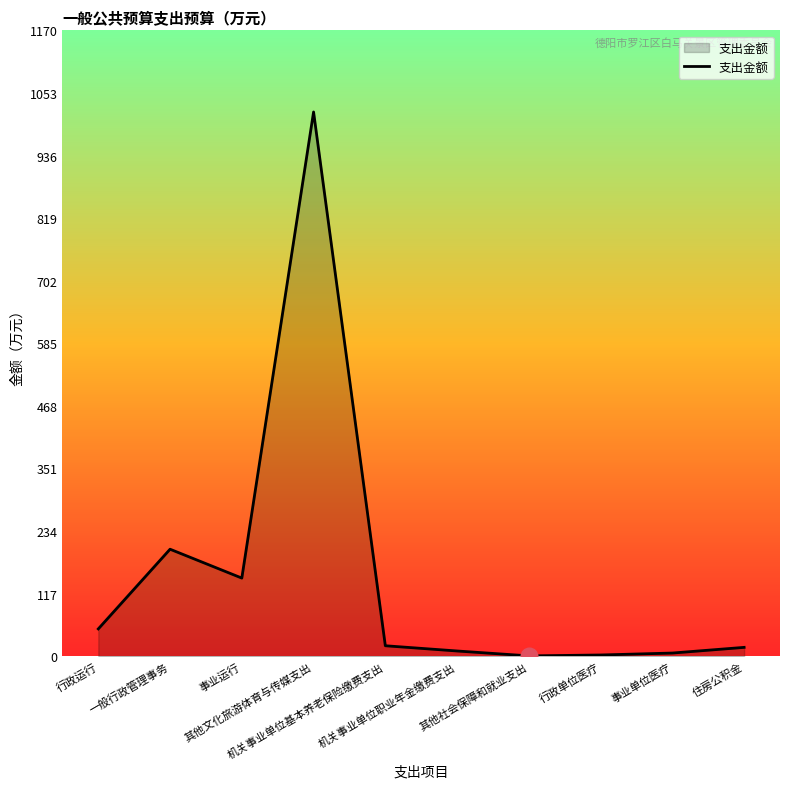

What is the greatest value displayed?

1017.2